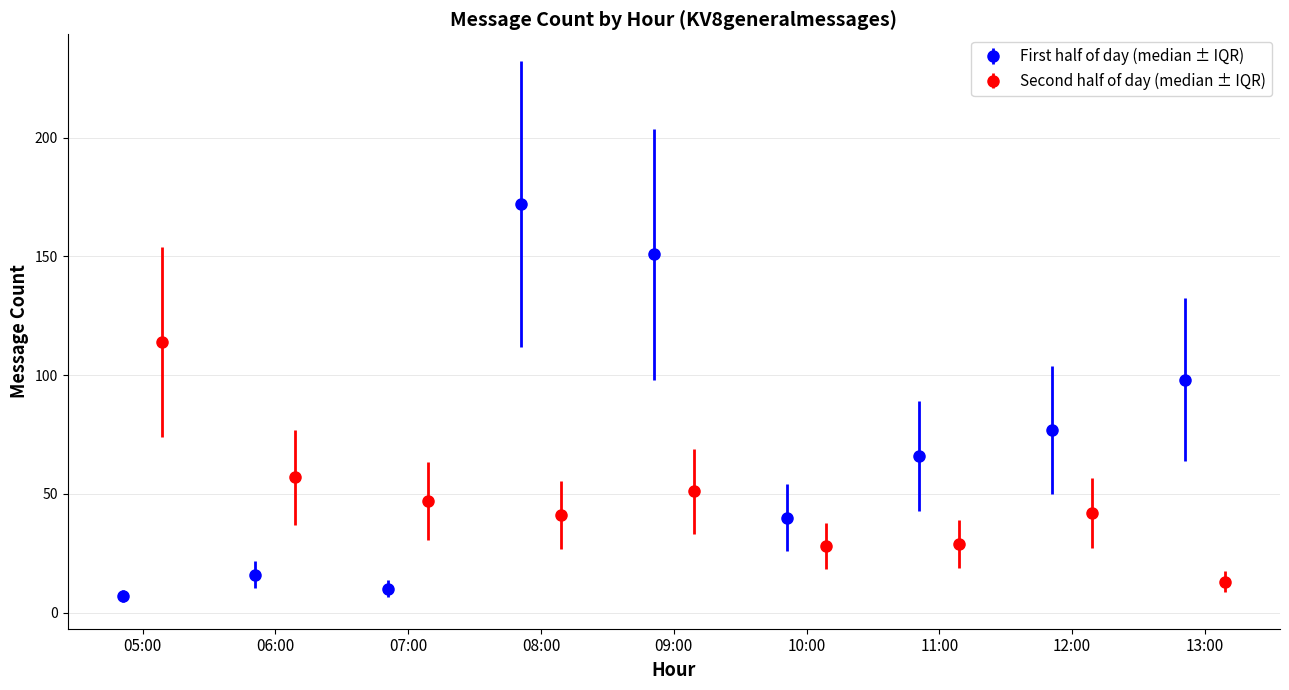

What is the maximum value for First half of day (median ± IQR)?

172